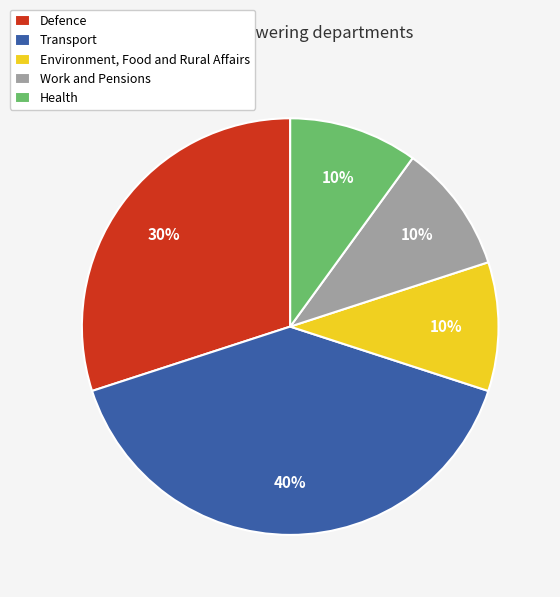

Does any single category account for the majority?

No